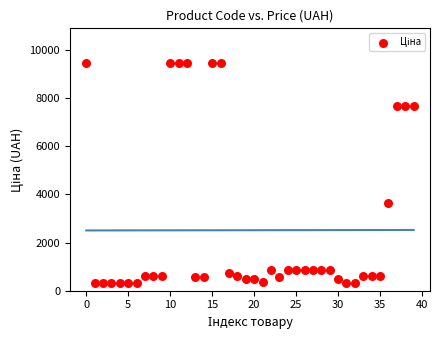

What is the range of Y values (max minus min)?

9169.8